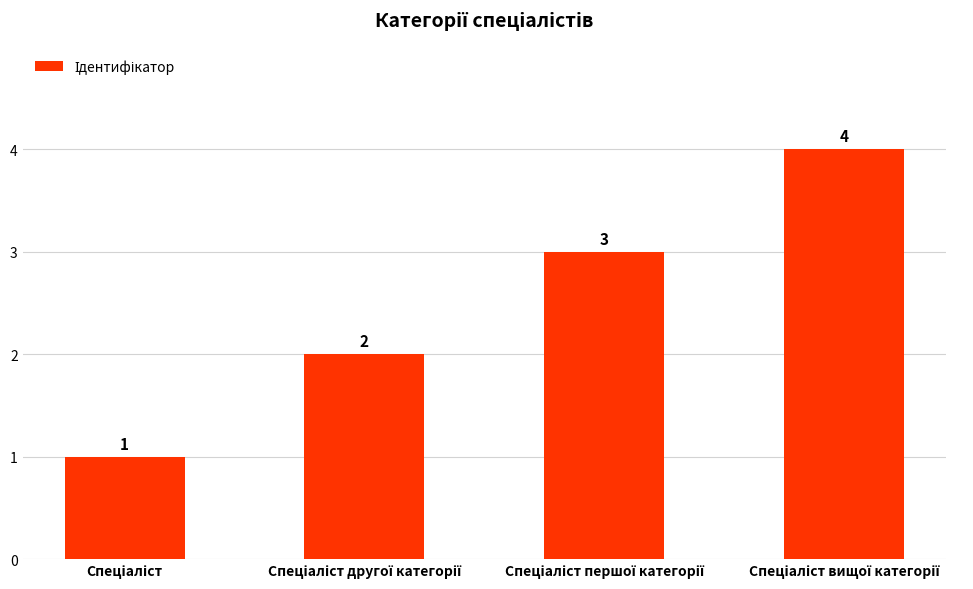

What is the value of the 2nd bar from the left?

2